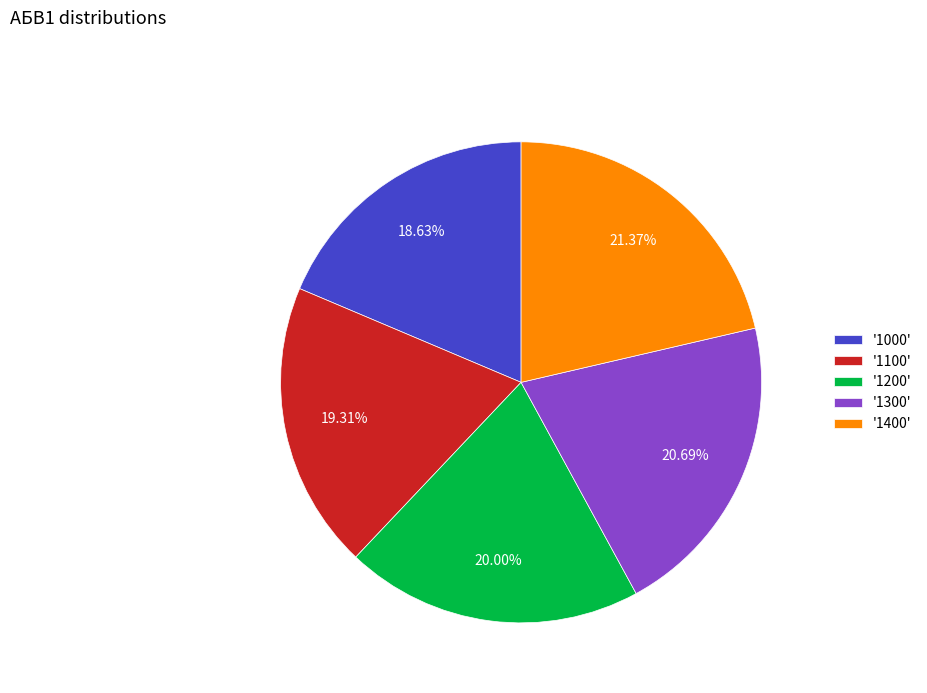

To the nearest percent, what is the average slice percentage?

20%